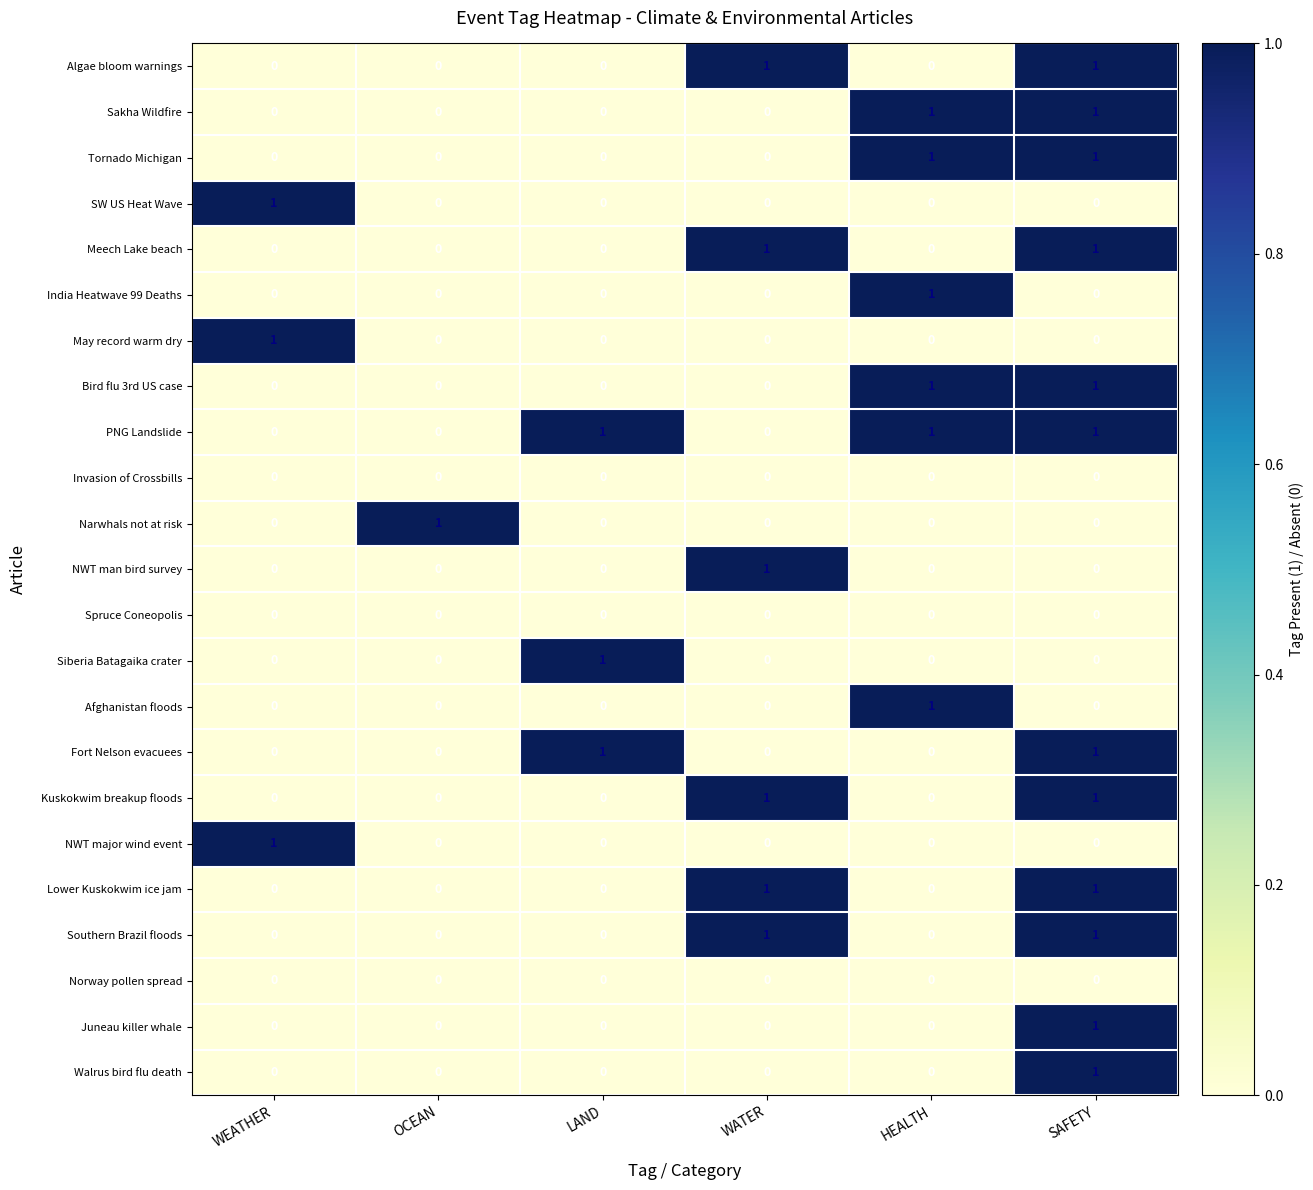

The value of India Heatwave 99 Deaths at LAND is 0. True or false?

True